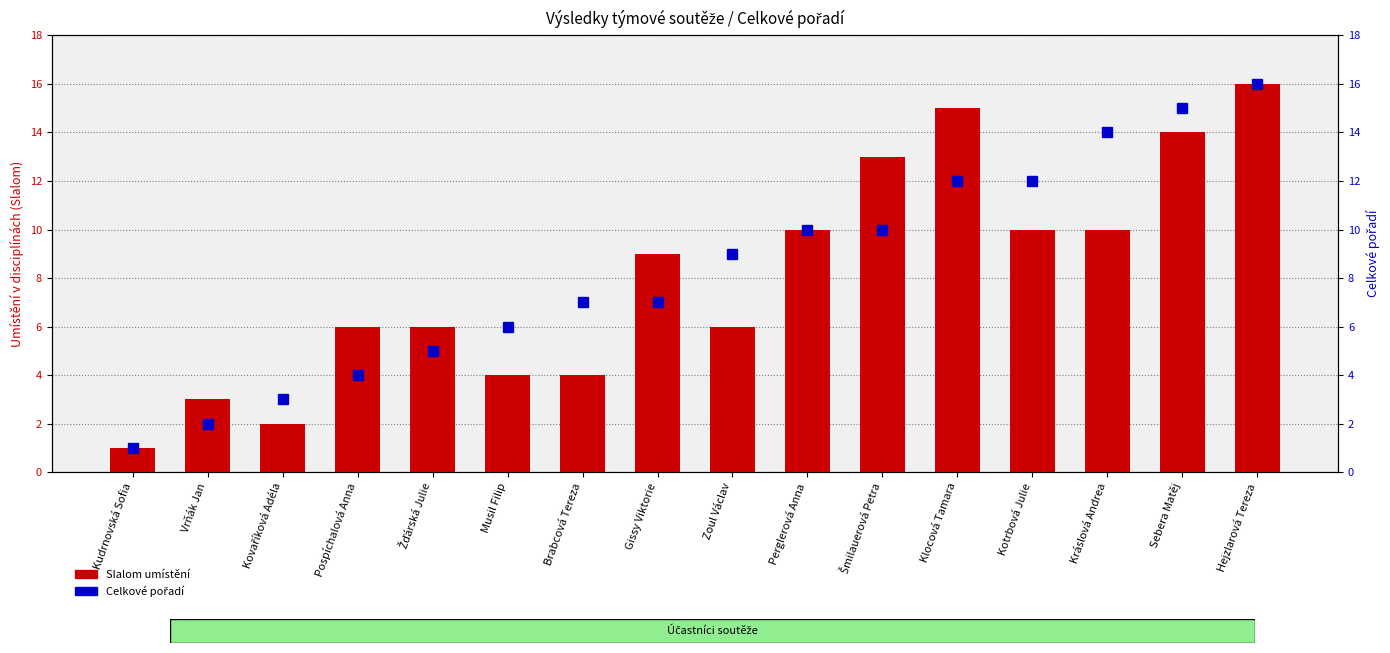

What are all the series names shown in the legend?

Slalom umístění, Celkové pořadí